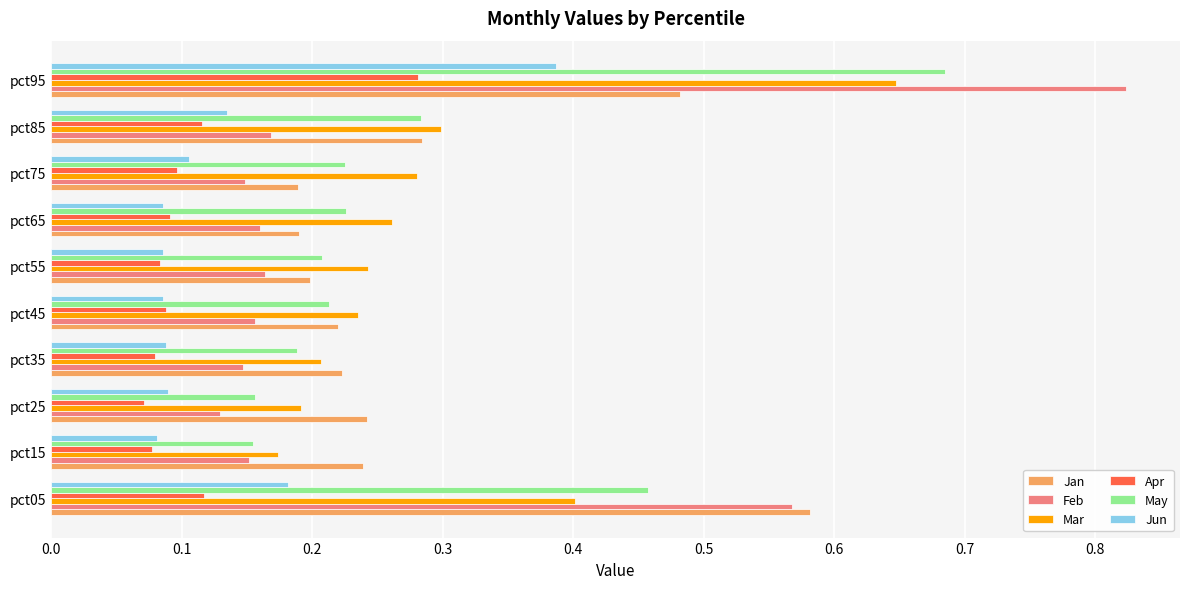

What is the sum of the May values at pct95 and pct35?

0.9